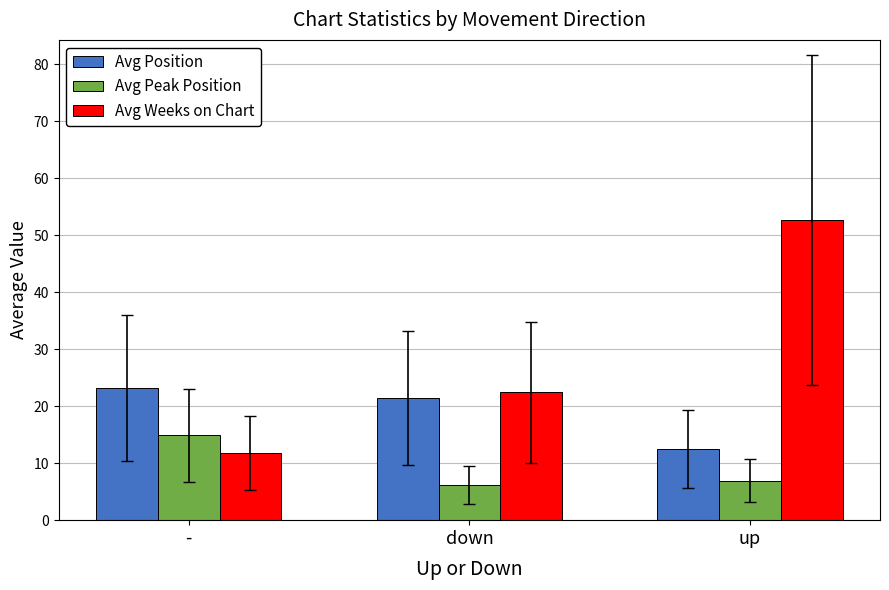

How many groups of bars are there?

3